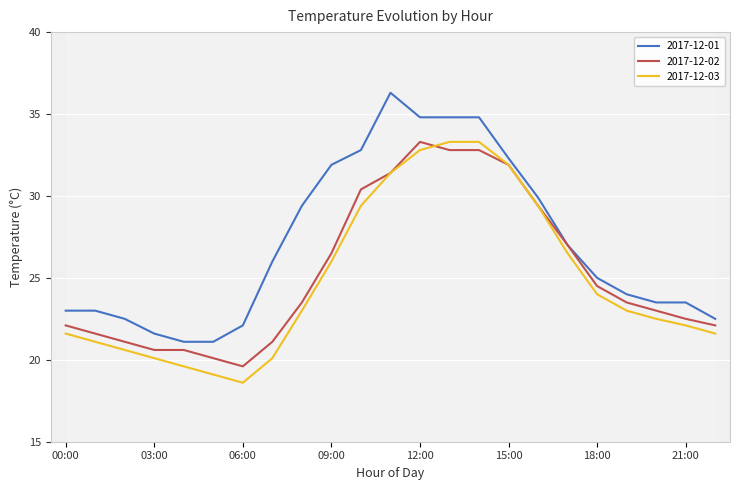

Which series has the largest range (max minus min)?

2017-12-01